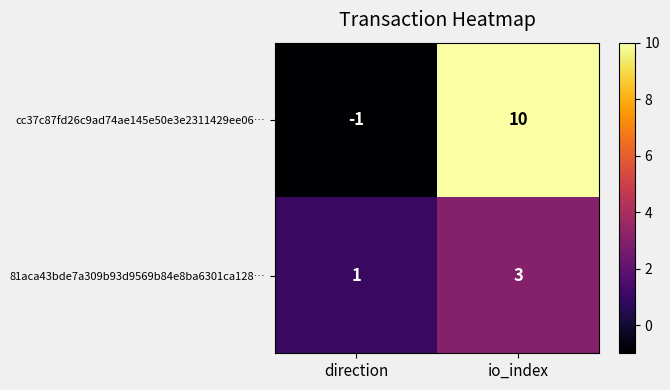

The 81aca43bde7a309b93d9569b84e8ba6301ca128… series shows 4 at io_index. True or false?

False